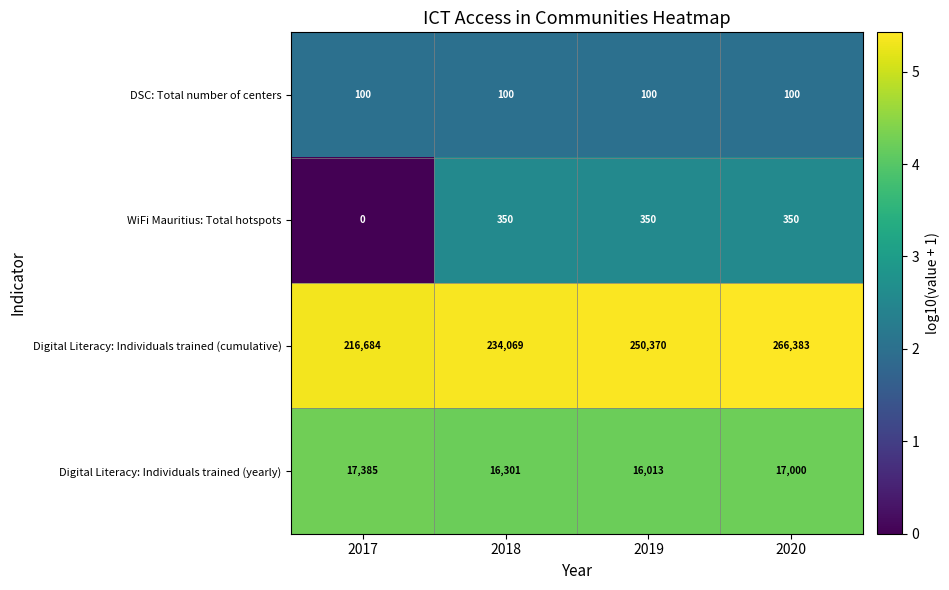

Read the Digital Literacy: Individuals trained (yearly) value at 2018, to the nearest 10.

16300